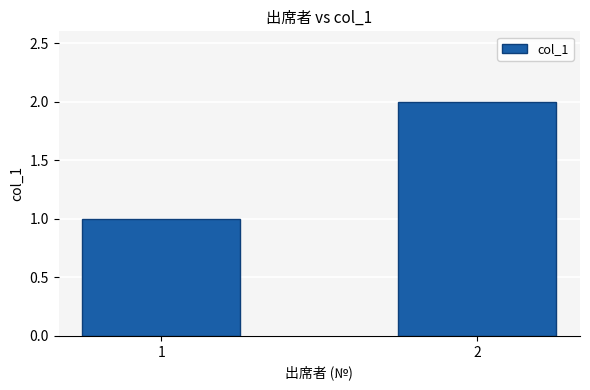

What is the sum of the values at 1 and 2?

3